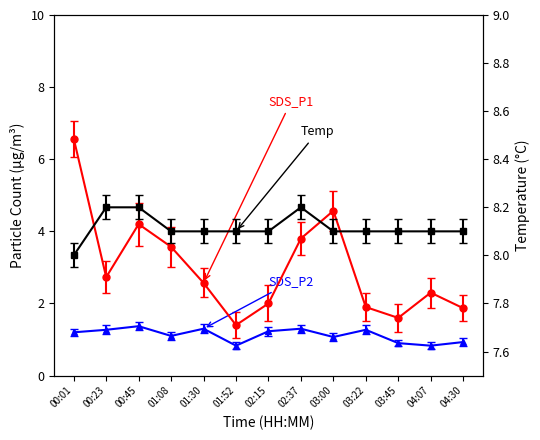

Count the Temp values in the range 8 to 9.

13